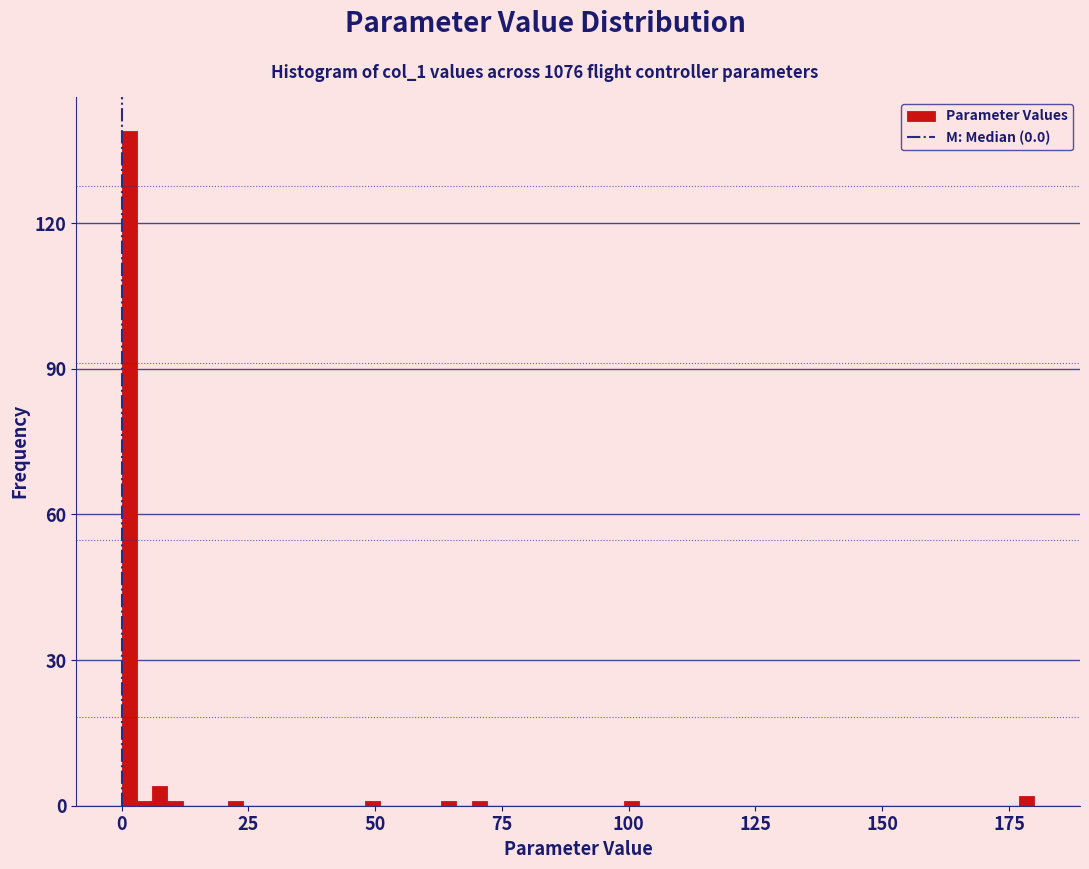

Around what value on the x-axis is the tallest bar? Give the approximate position of its centre, as read against the axis.

0